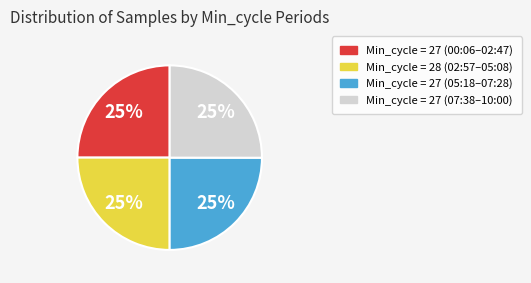

Is there any slice that represents more than half of the pie?

No